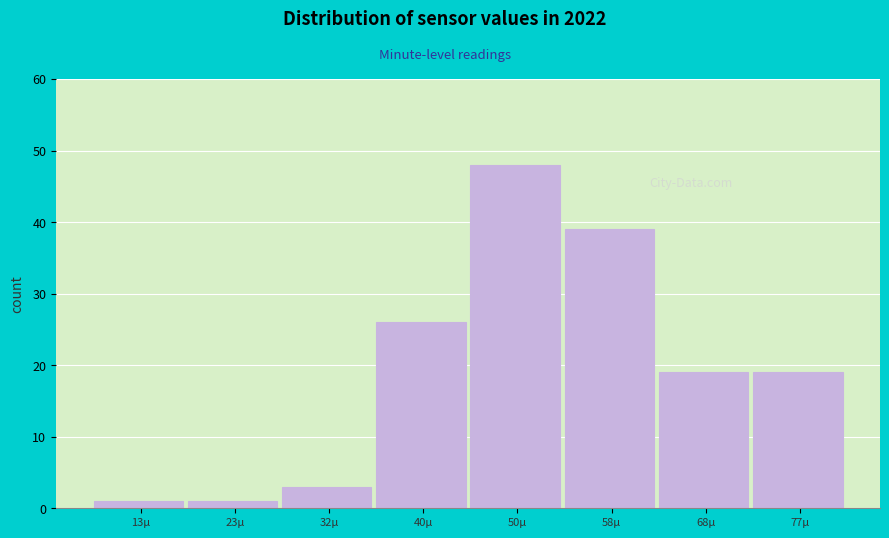

Reading left to right, what are all the values shown in this chart?

13µ=1	23µ=1	32µ=3	40µ=26	50µ=48	58µ=39	68µ=19	77µ=19